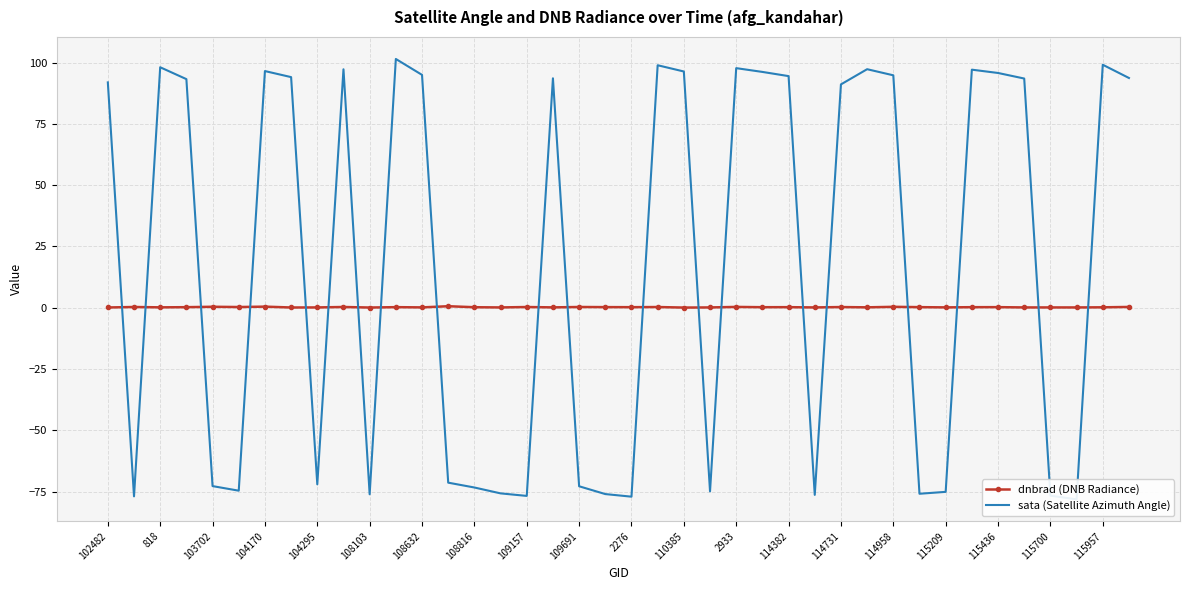

True or false: dnbrad (DNB Radiance) has a value of 0.3 at 109691.

True